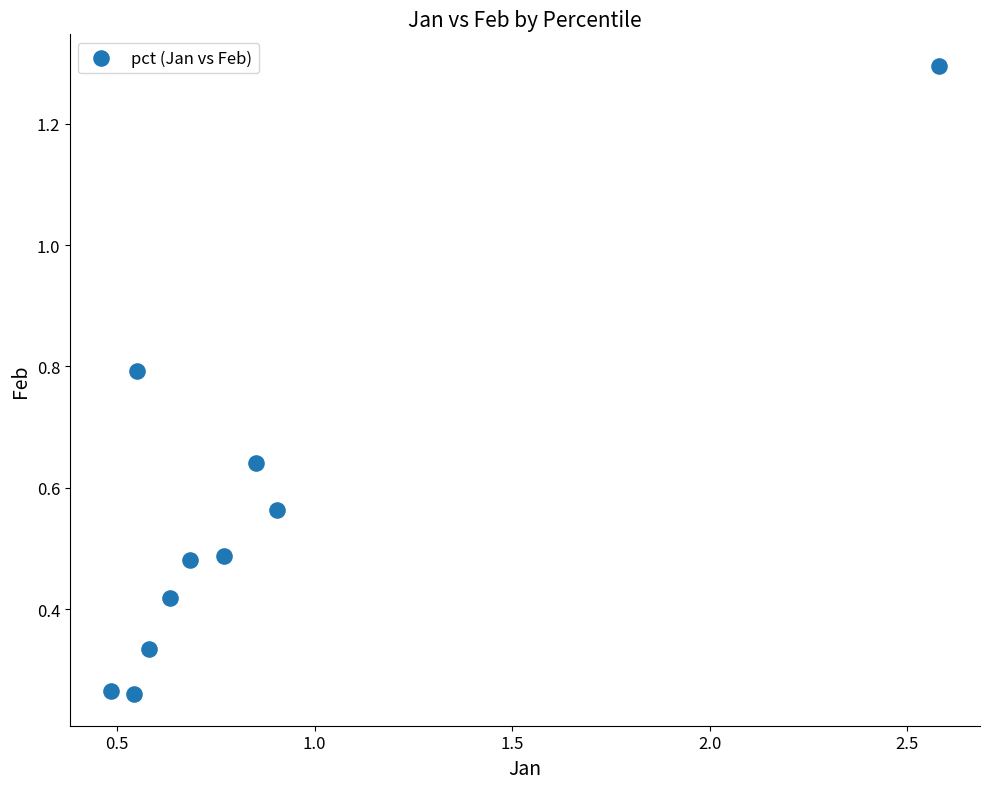

What is the range of X values (max minus min)?

2.1